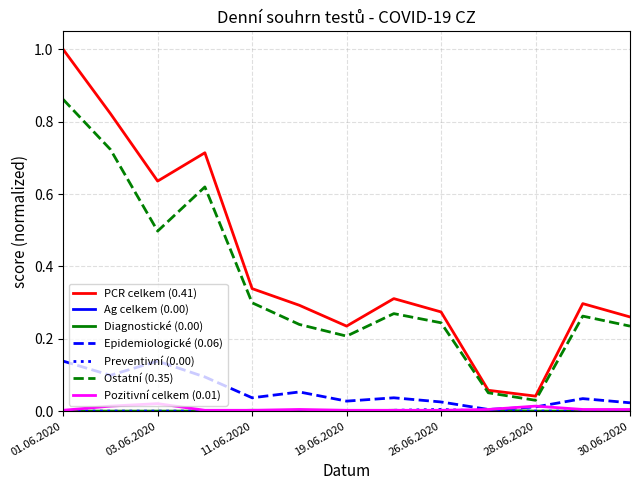

True or false: Pozitivní celkem (0.01) and PCR celkem (0.41) intersect in this chart.

False